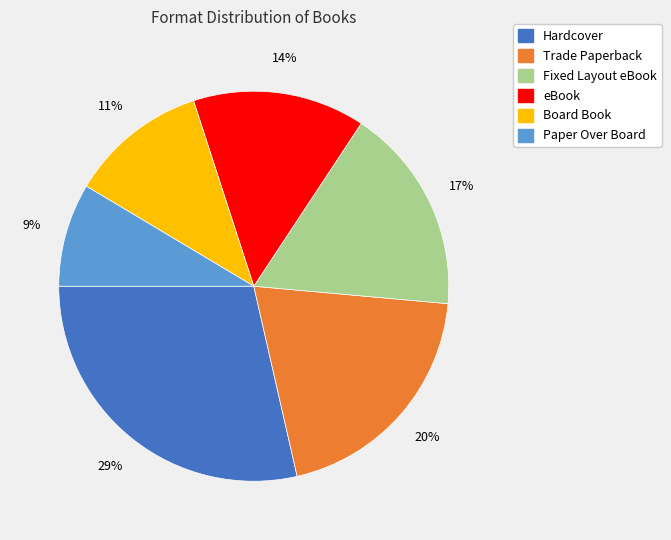

Count the number of slices in the pie.

6